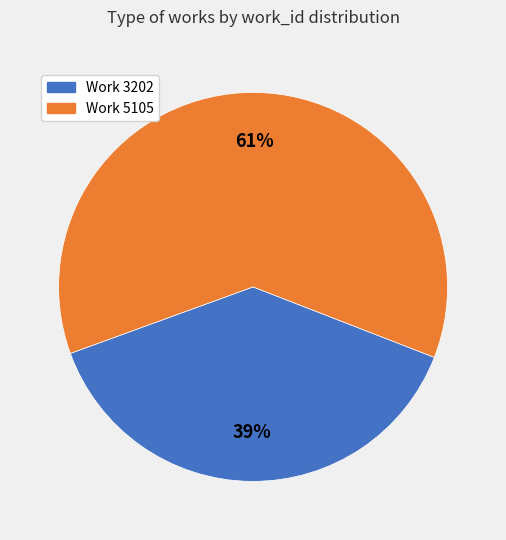

To the nearest percent, what is the combined percentage of Work 5105 and Work 3202?

100%